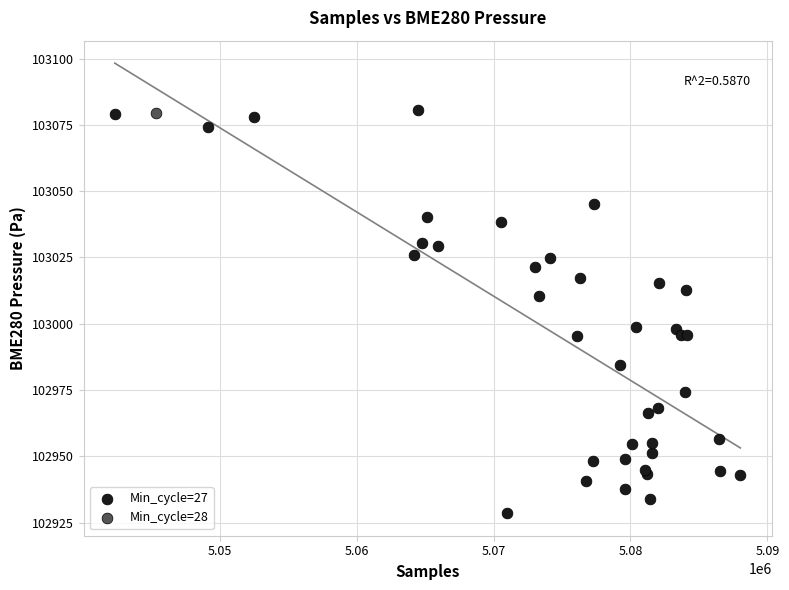

What are all the series names shown in the legend?

Min_cycle=27, Min_cycle=28